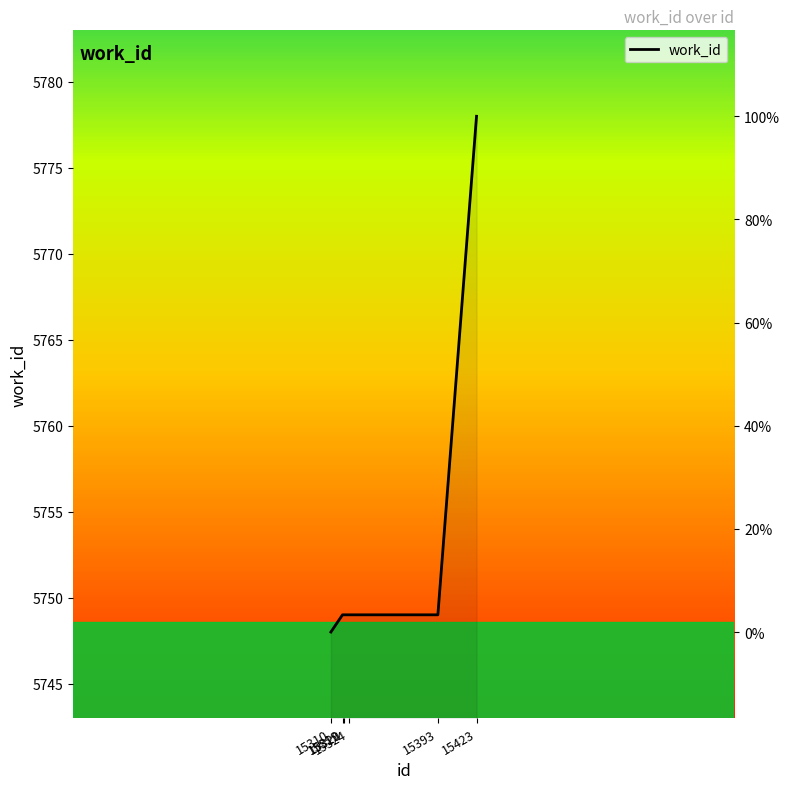

What is the approximate value at 15423, to the nearest 10?

5780